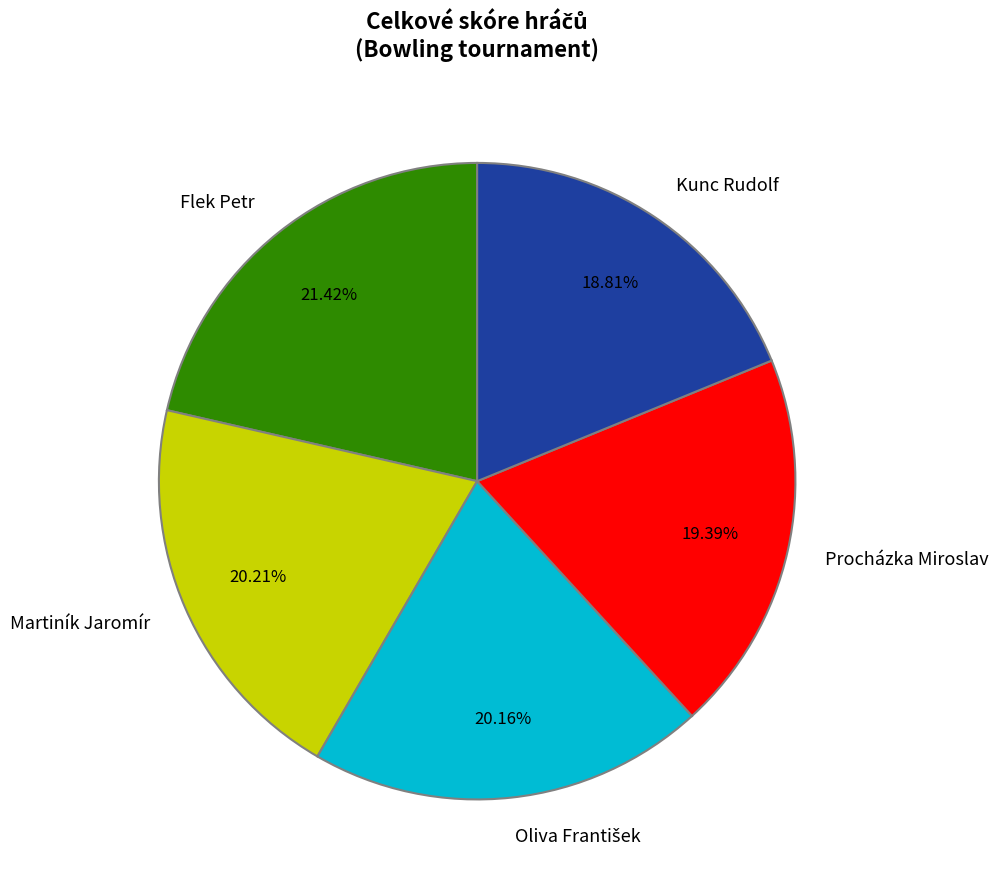

Which slice is the largest?

Flek Petr